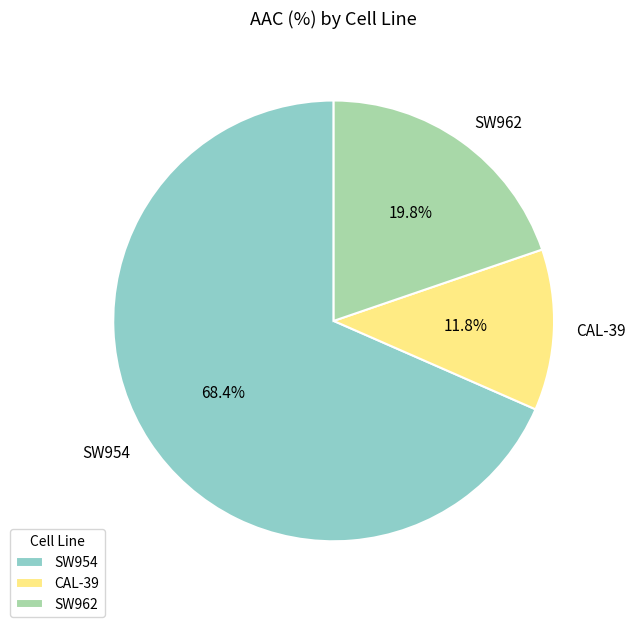

What is the majority slice?

SW954